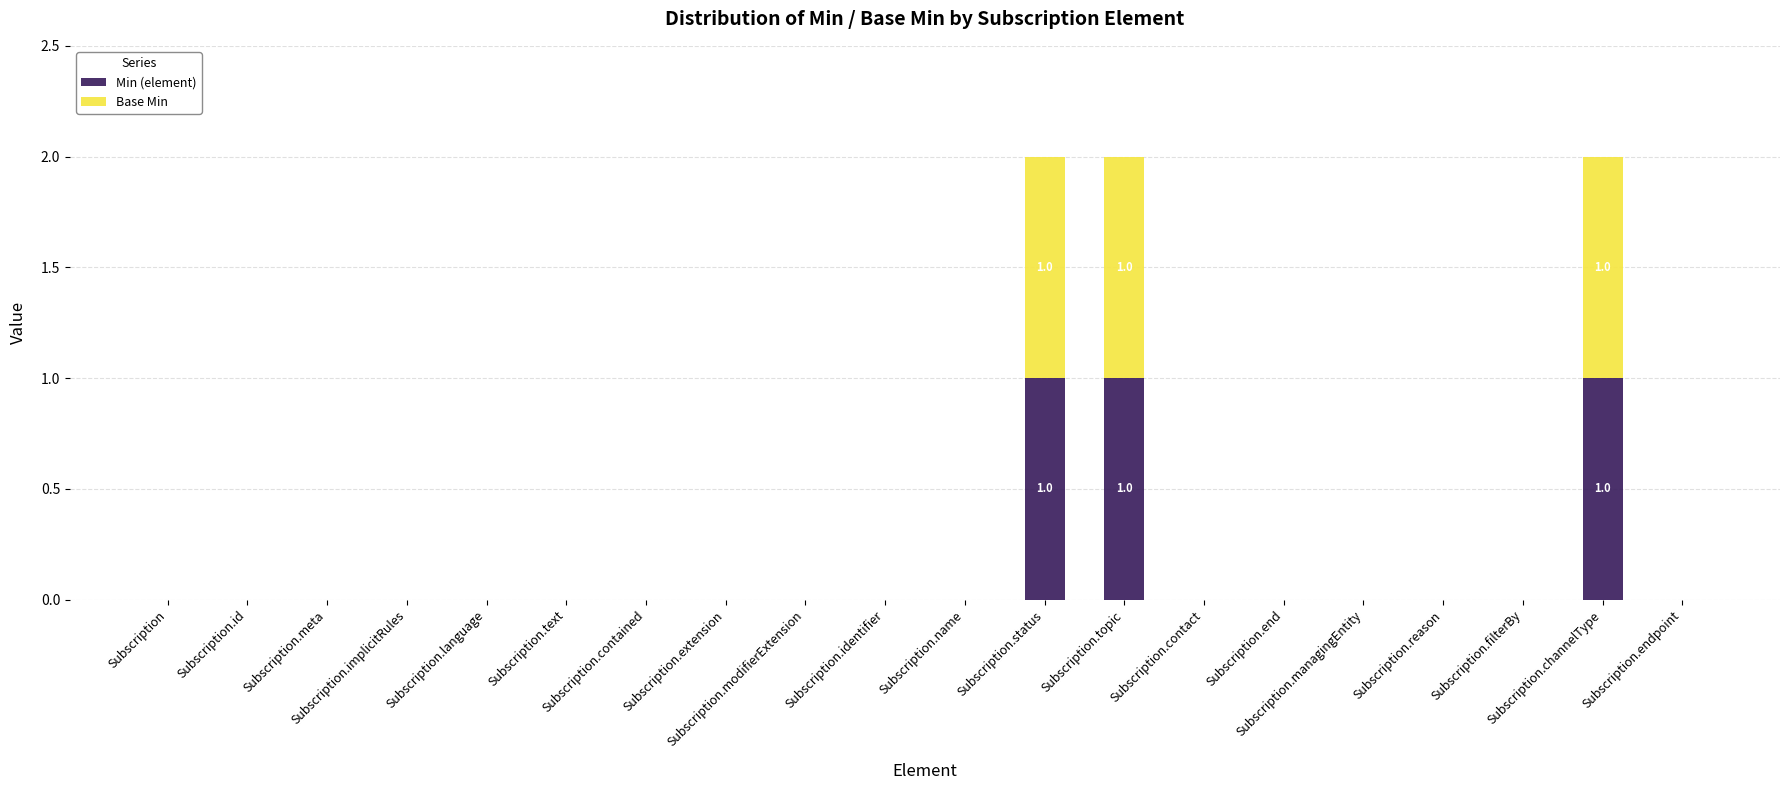

Are the bars horizontal?

No